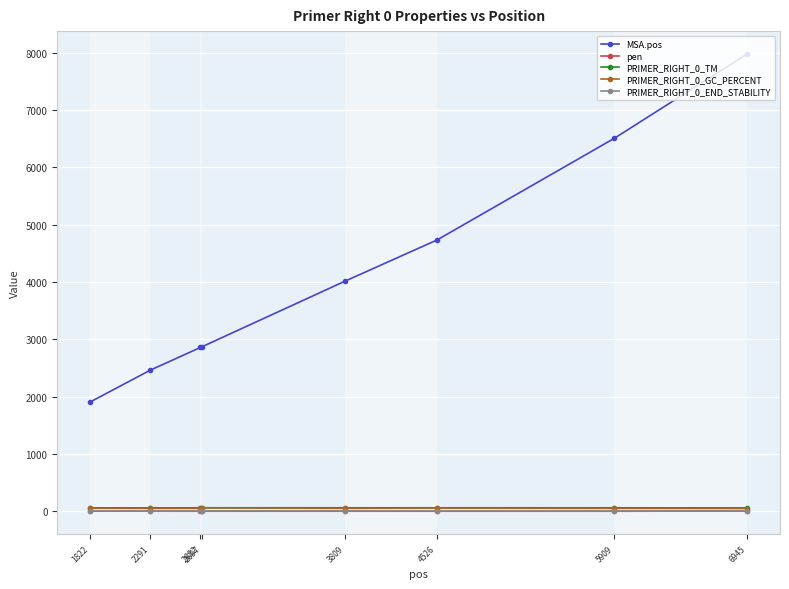

Where does the PRIMER_RIGHT_0_TM series first go above 60?

2697